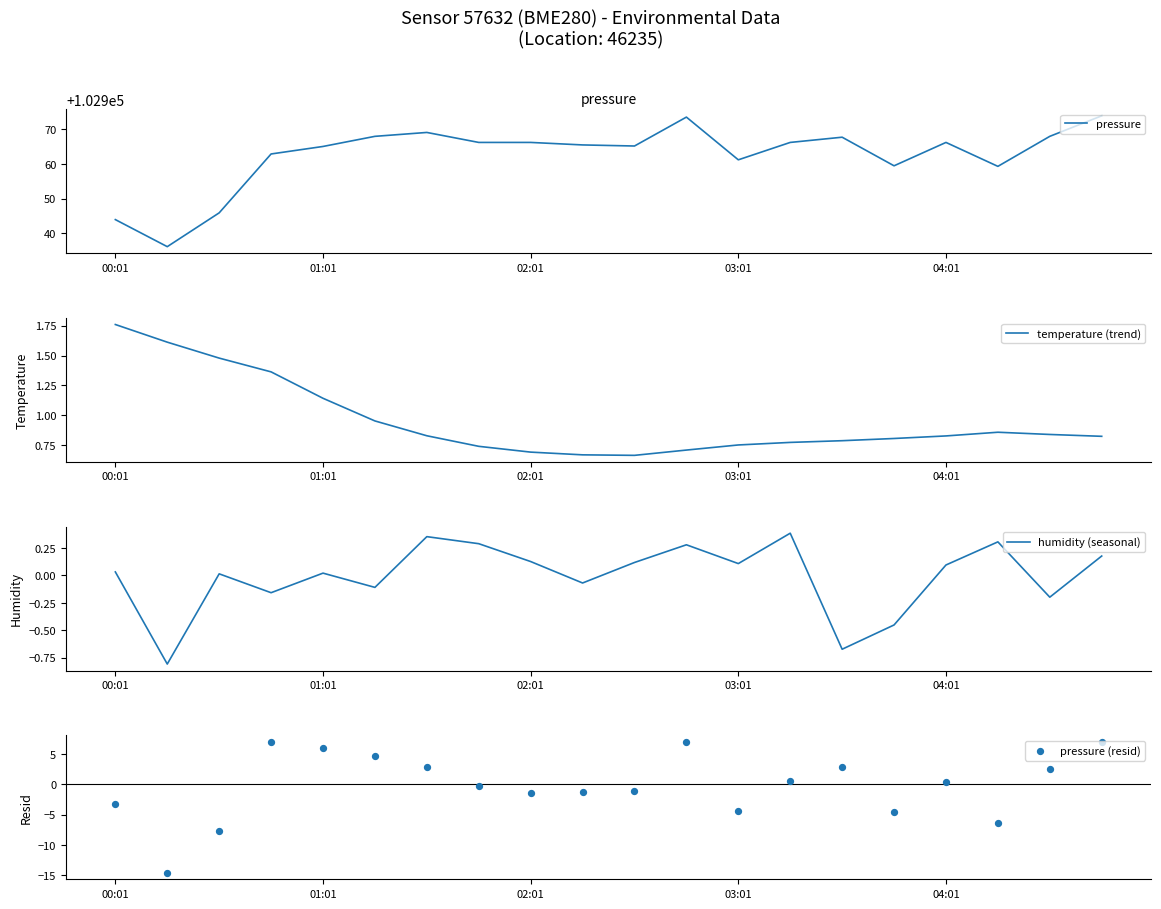

Is it true that pressure equals 102966.2 at 04:01?

True